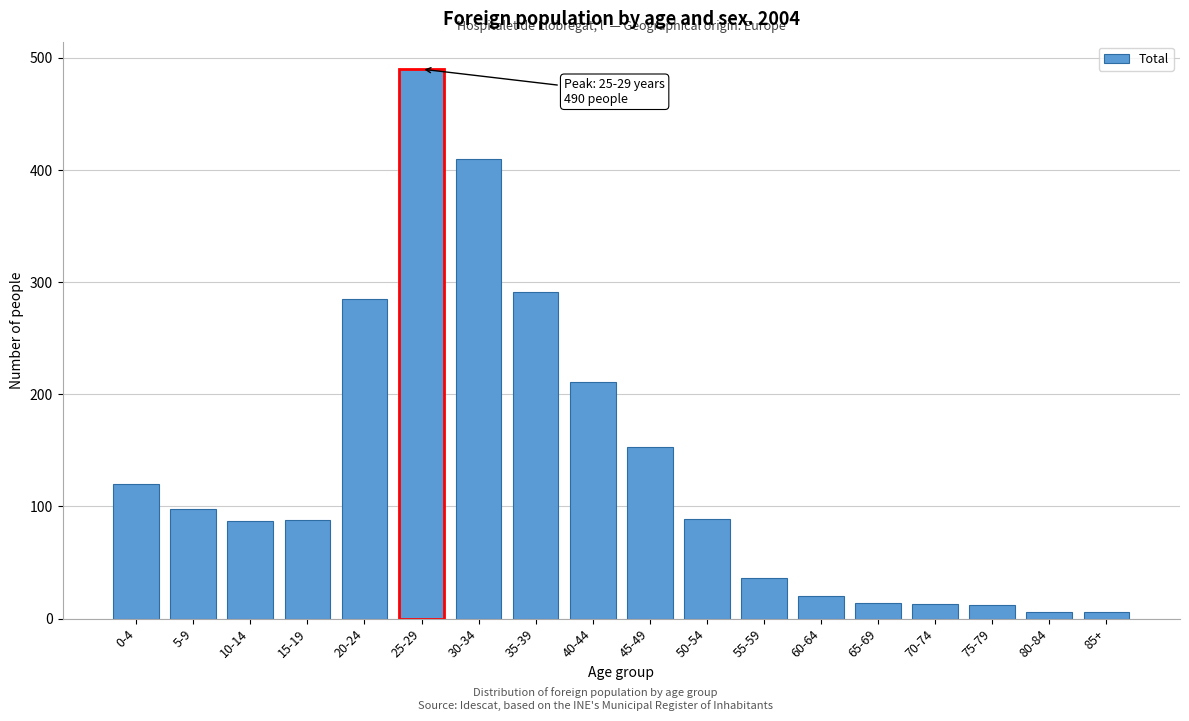

What is the label of the 13th bar from the right?

25-29